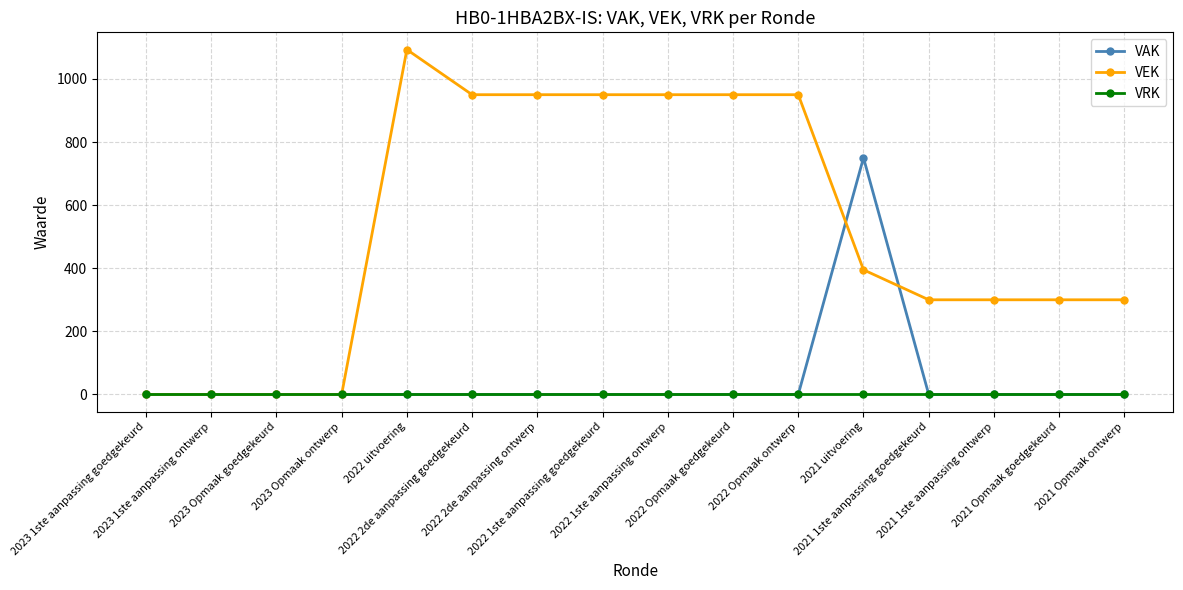

What are all the series names shown in the legend?

VAK, VEK, VRK